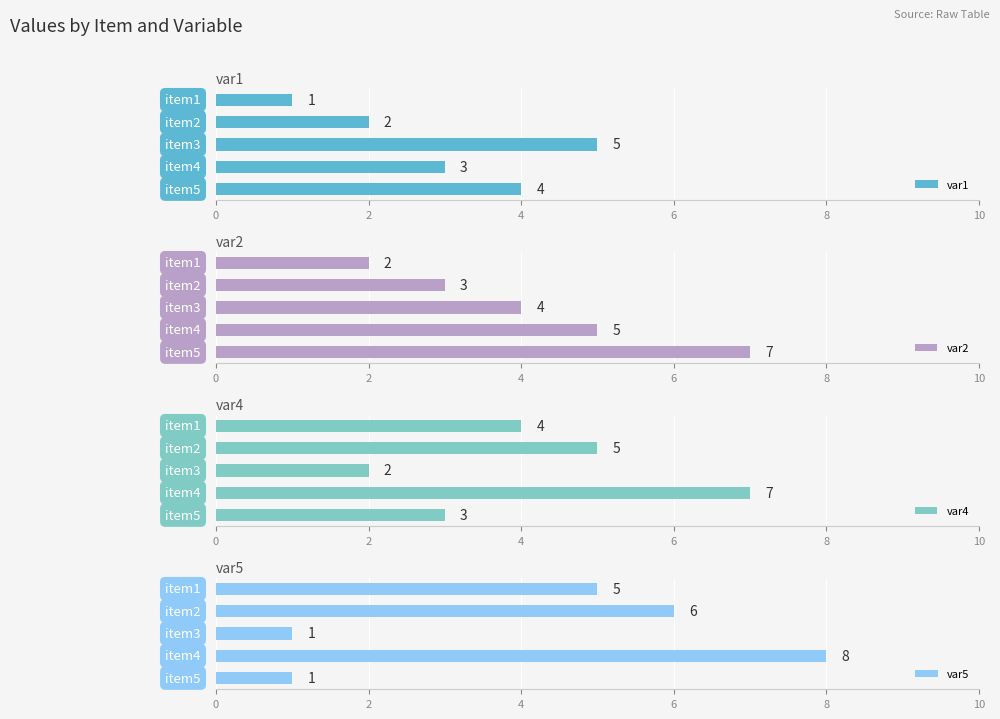

Reading left to right, transcribe all the data shown in this chart.

var1: 0=1	2=2	4=5	6=3	8=4
var2: 0=2	2=3	4=4	6=5	8=7
var4: 0=4	2=5	4=2	6=7	8=3
var5: 0=5	2=6	4=1	6=8	8=1